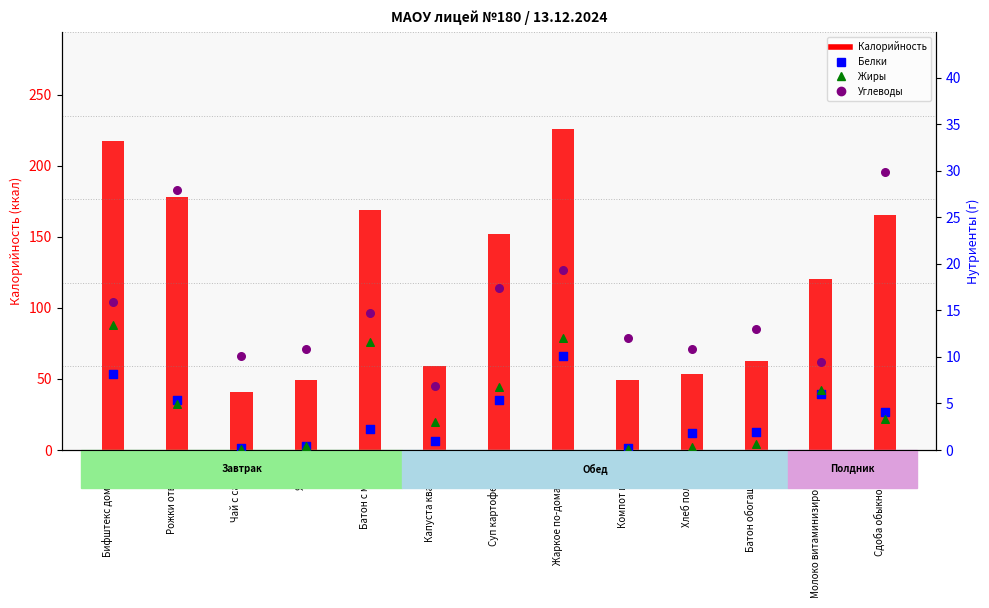

Which series has the largest total across all categories?

Калорийность